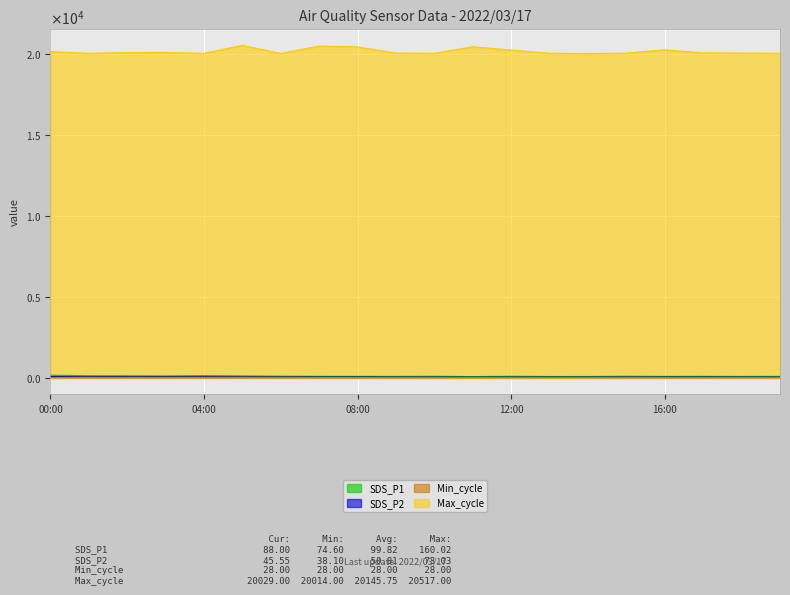

The SDS_P2 series shows 58.4 at 03:00. True or false?

True